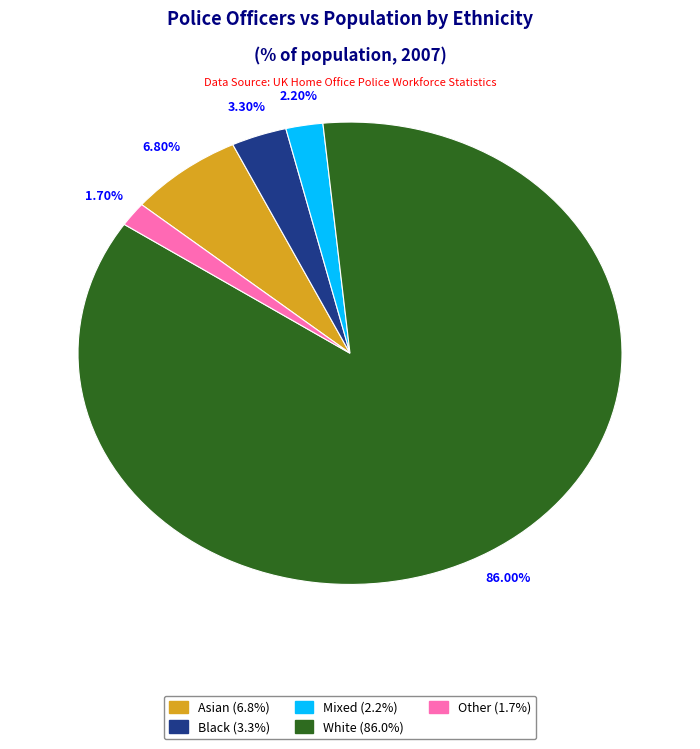

Is there a majority slice in this chart?

Yes